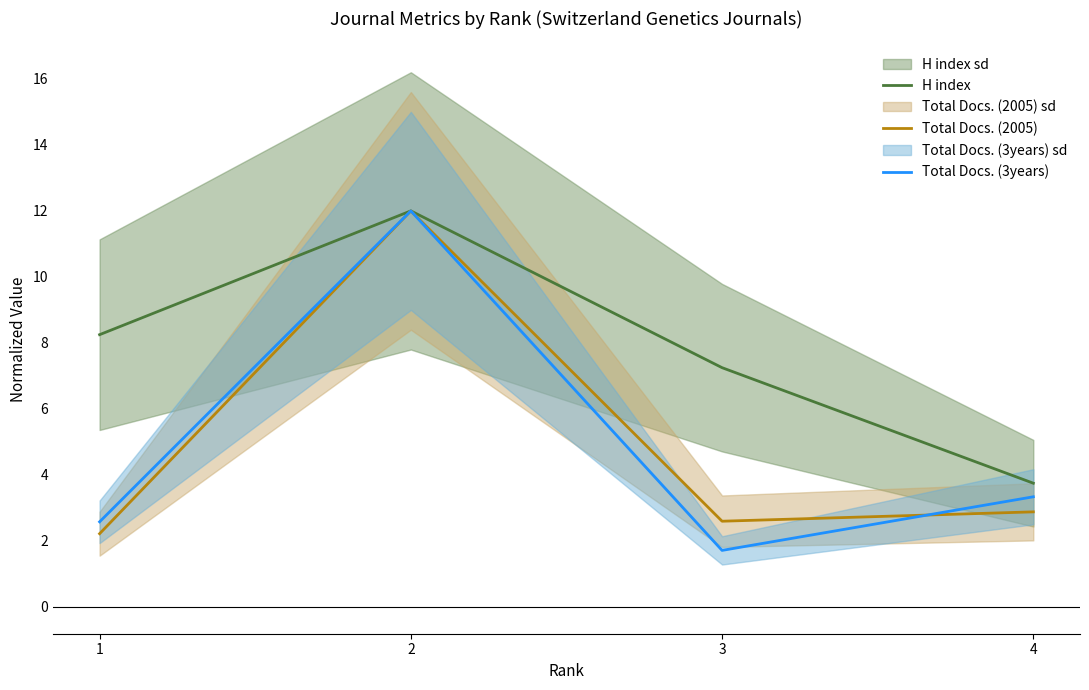

At which label does Total Docs. (3years) reach its minimum?

3